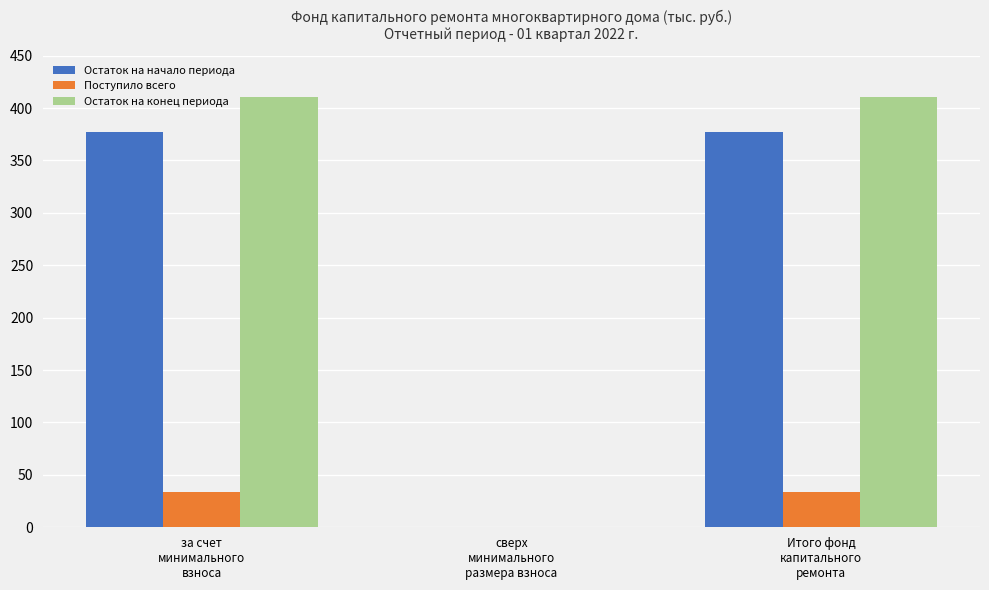

What is the sum of all Остаток на начало периода values?

754.3